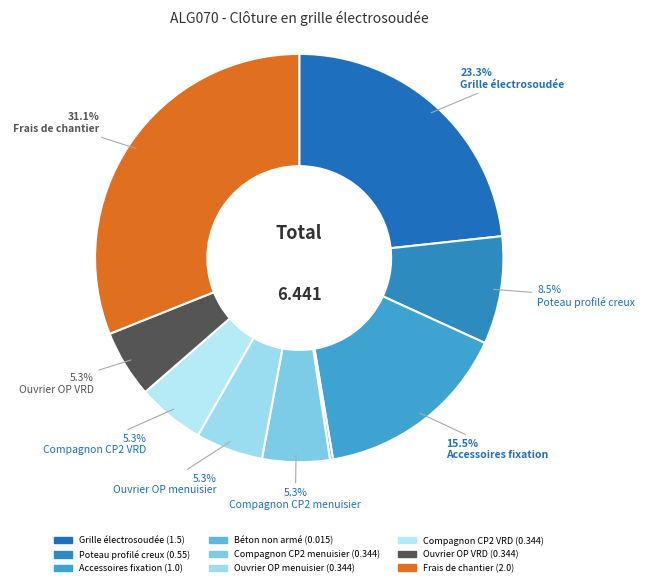

True or false: Poteau profilé creux accounts for 1% of the total.

False